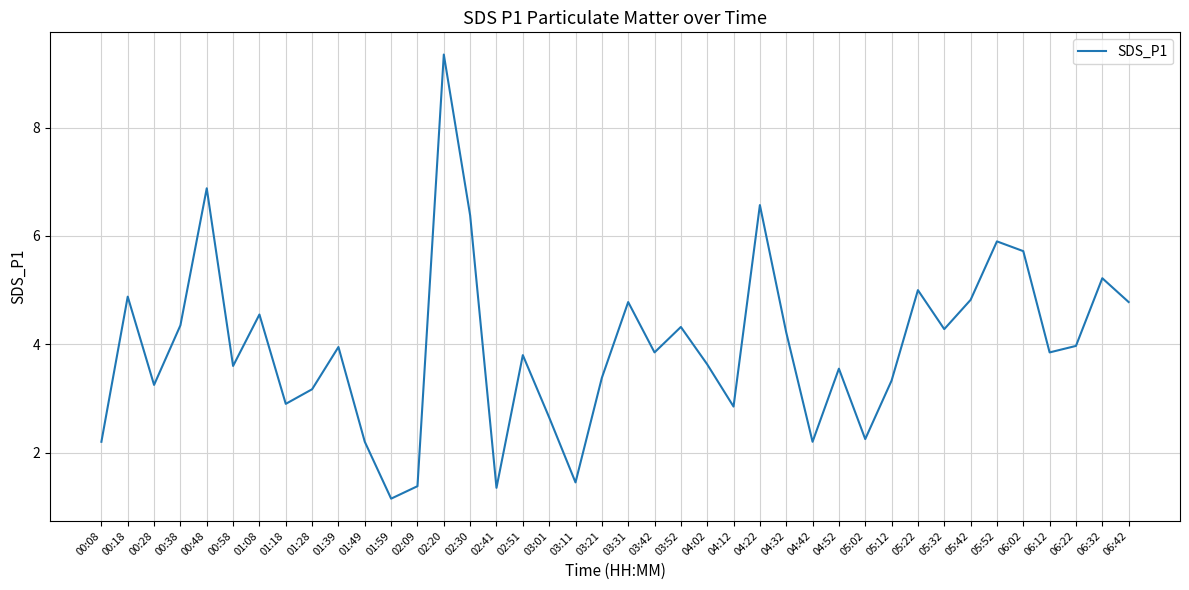

What position from the left is 01:49?

11